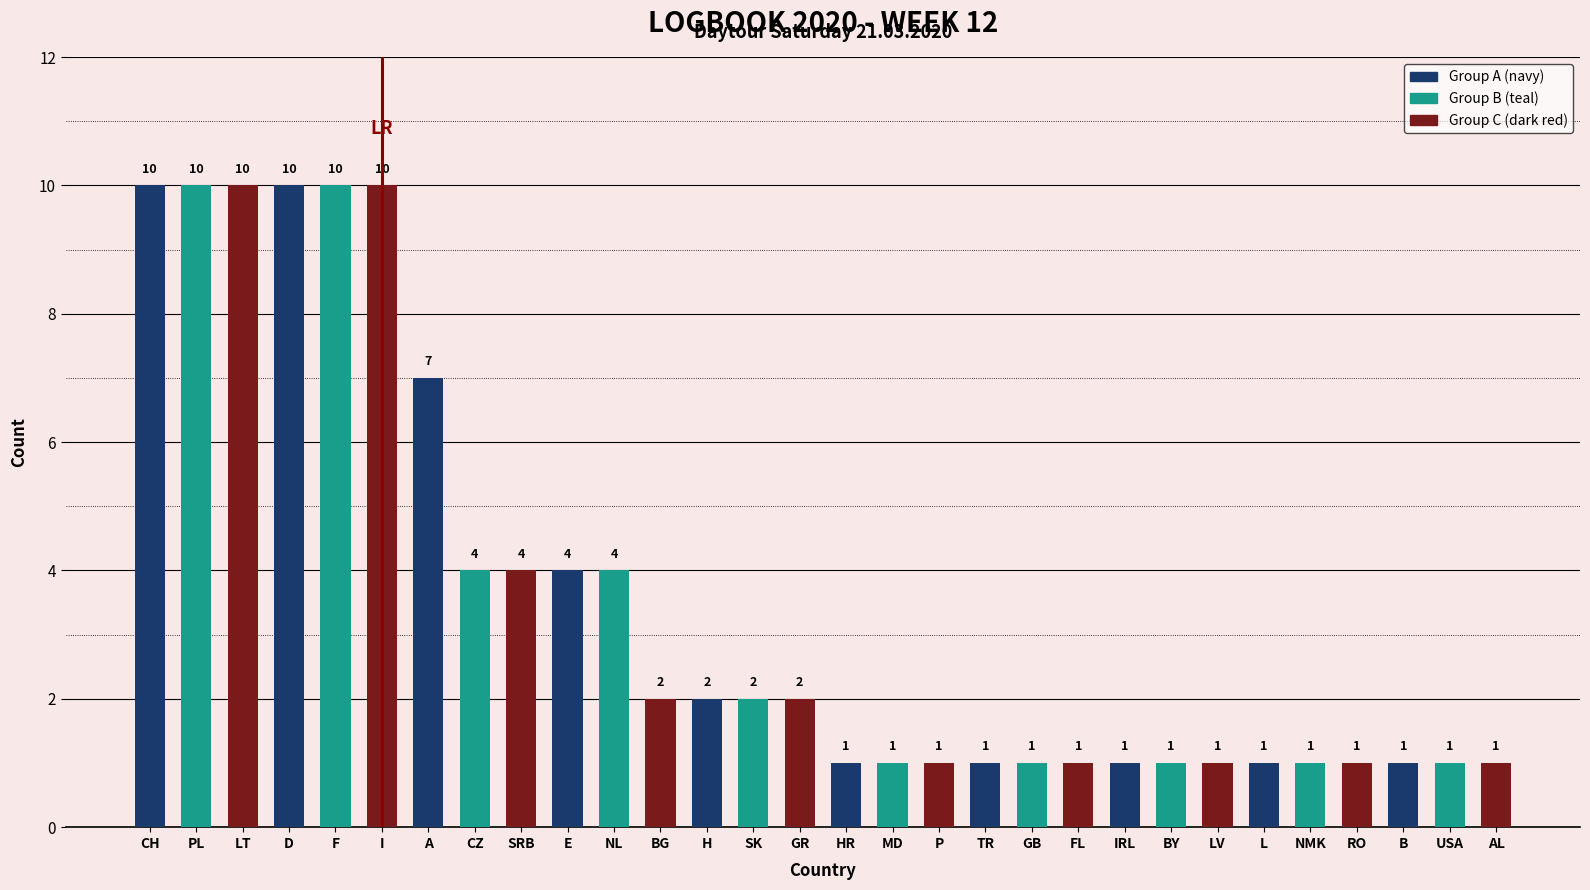

What is the difference between the maximum and minimum values?

9